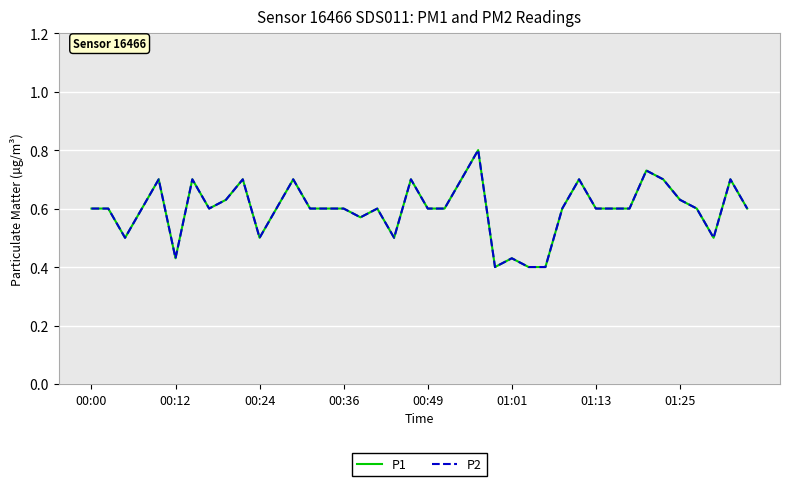

What is the difference between the maximum and minimum values in the P2 series?

0.4